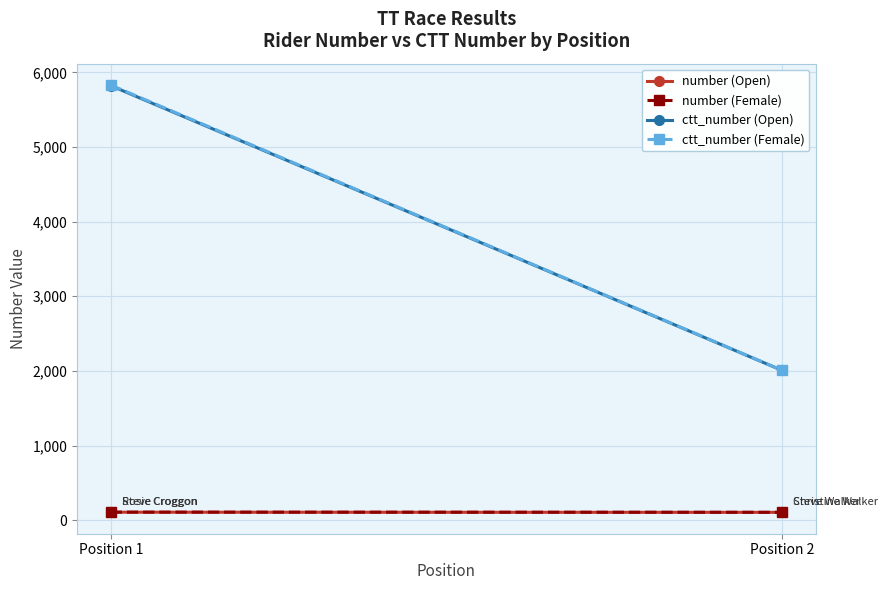

What is the value of the ctt_number (Open) point at the 1st from the left?

5822